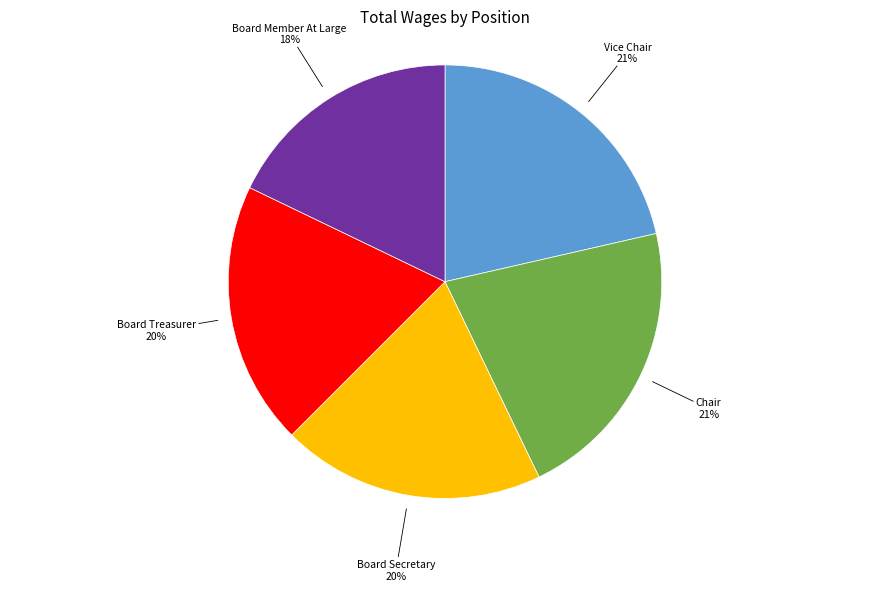

To the nearest percent, what percentage of the pie is Board Member At Large?

18%